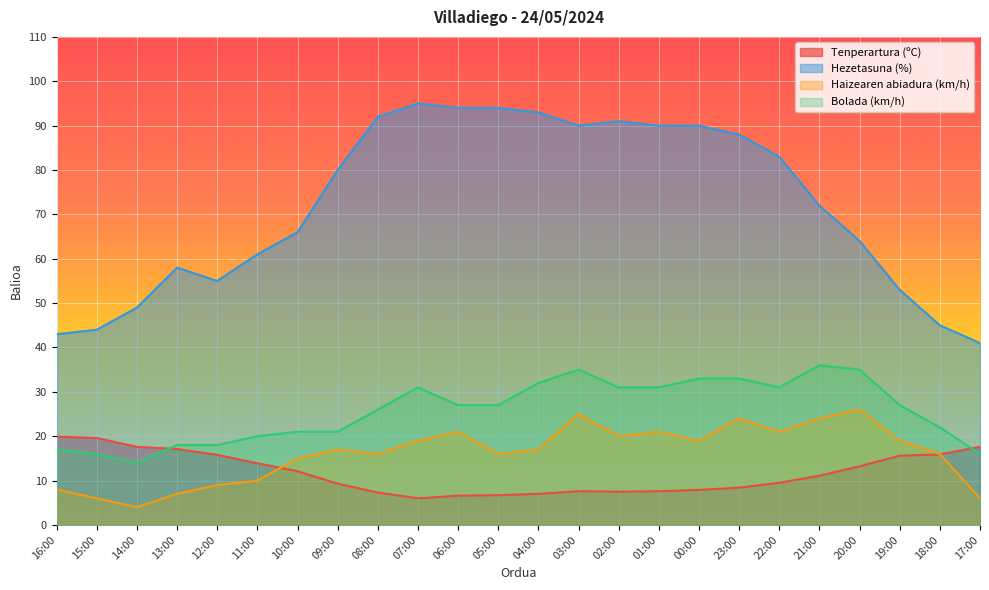

At 11:00, list the series in order from smallest to largest.

Haizearen abiadura (km/h), Tenperartura (ºC), Bolada (km/h), Hezetasuna (%)